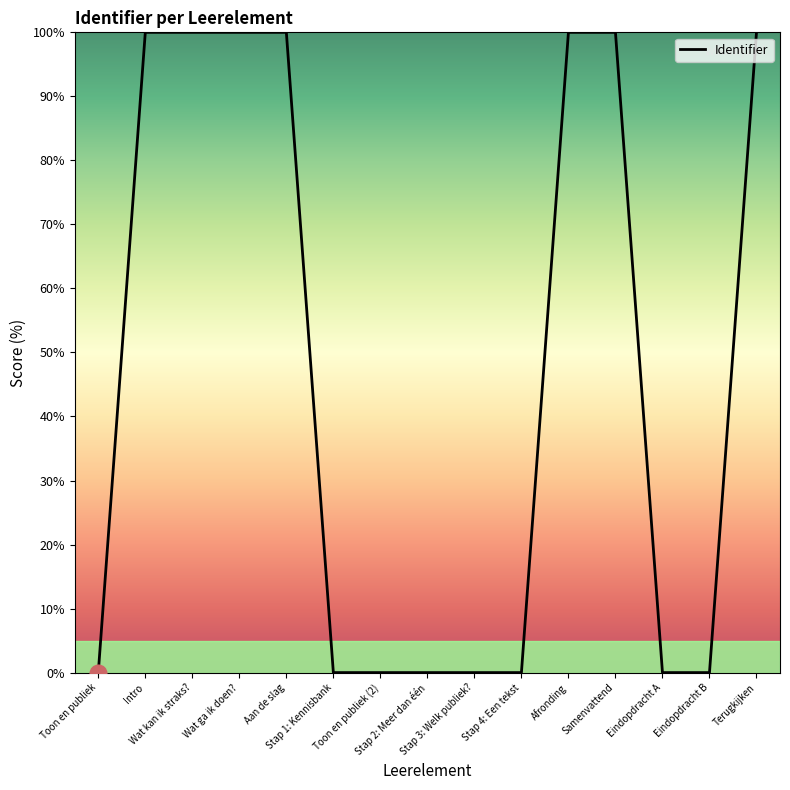

What is the maximum value shown in the chart?

100.0